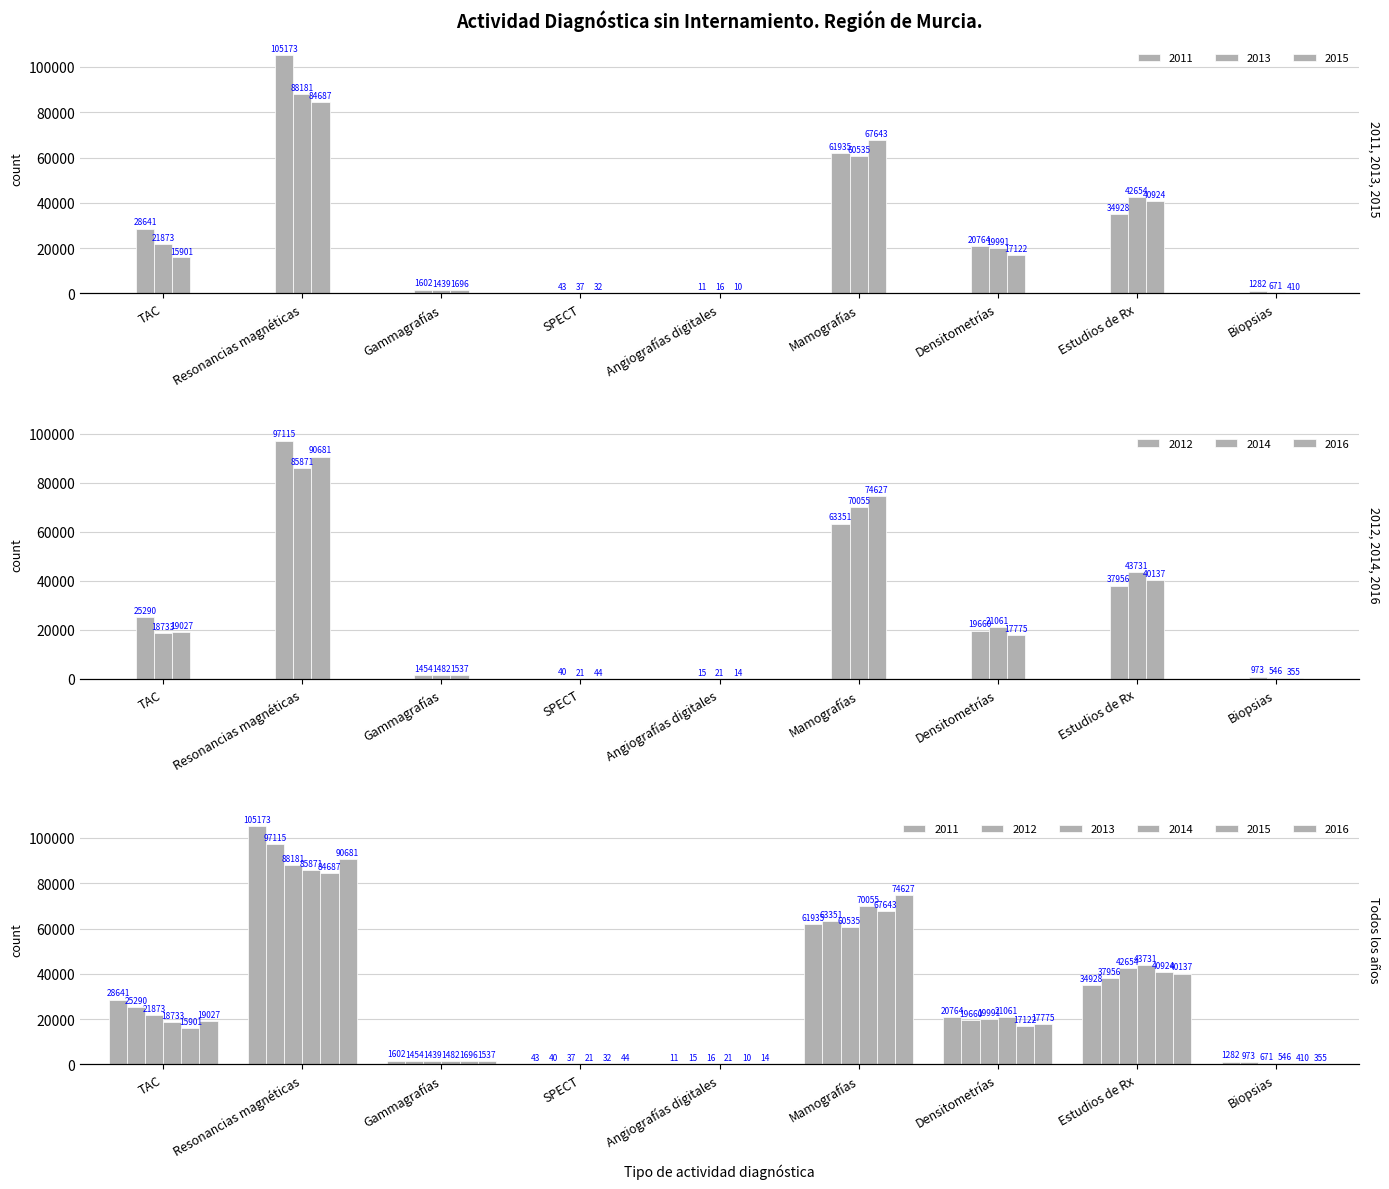

At which label does 2016 first exceed 17775?

TAC